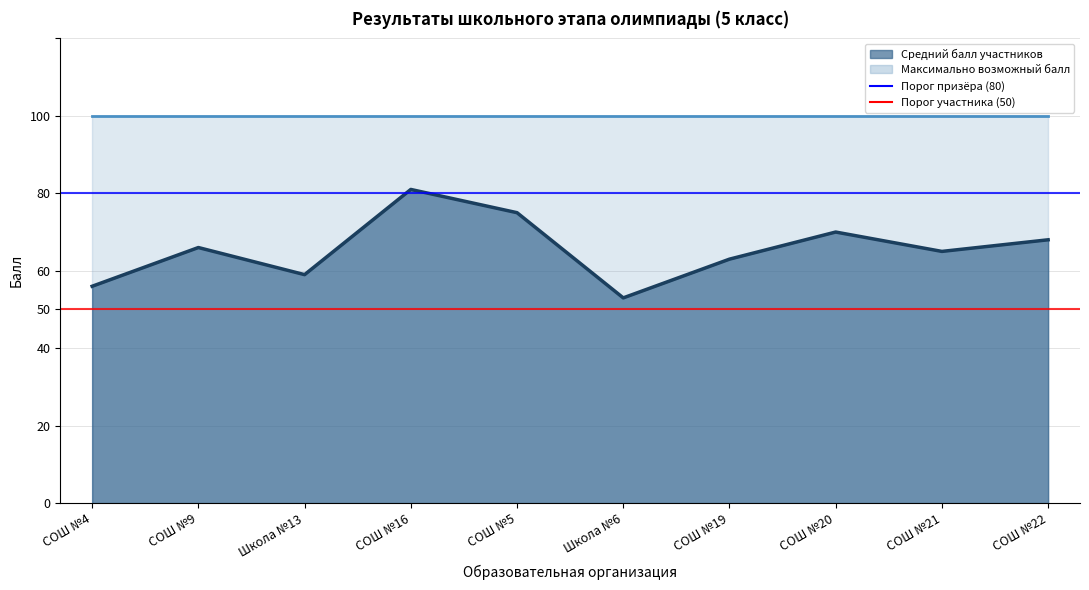

At which category does the chart reach its minimum across all series?

Школа №6